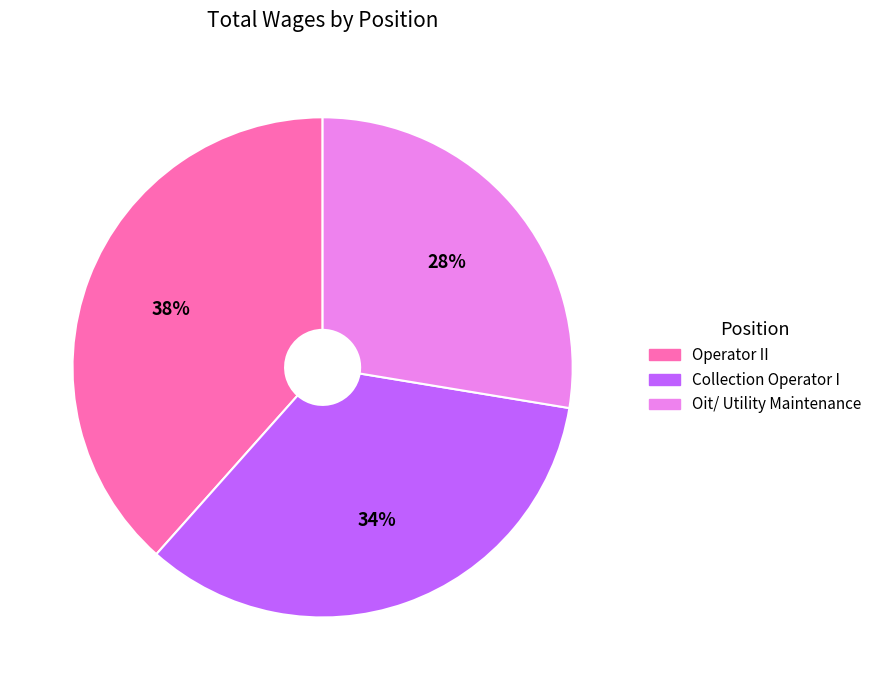

What is the ratio of the value at Oit/ Utility Maintenance to the value at Operator II?

0.7